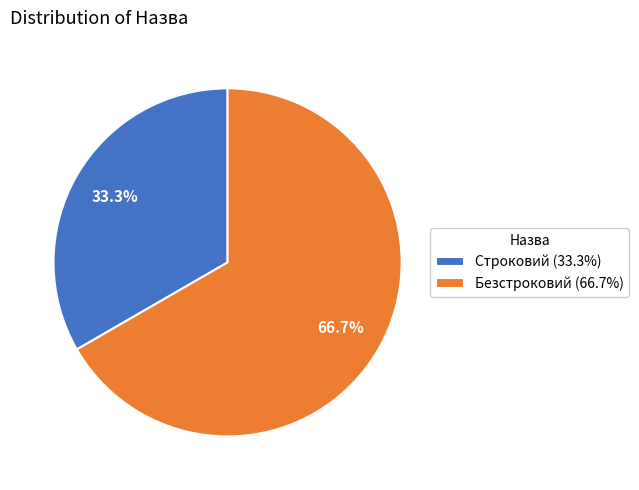

What portion of the pie excludes Безстроковий?

33.3%